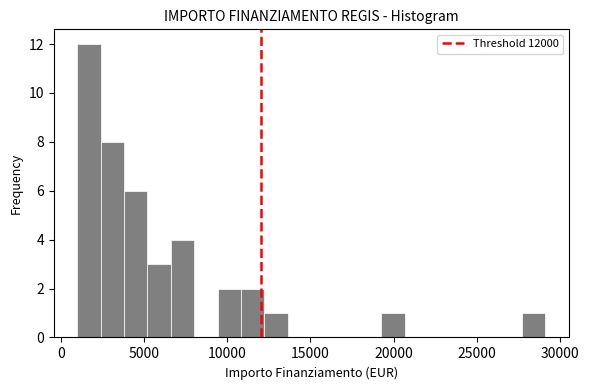

Read against the x-axis, roughly where is the centre of the tallest bar?

1500